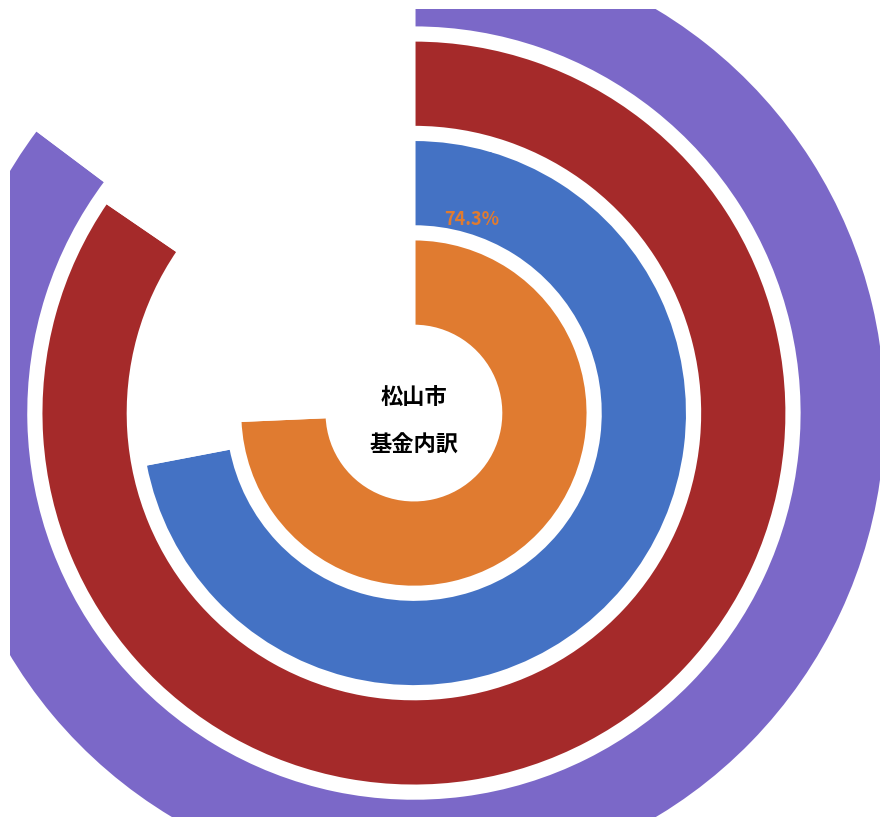

What percentage is the 松山市競輪収益積立金 slice, to the nearest percent?

1%